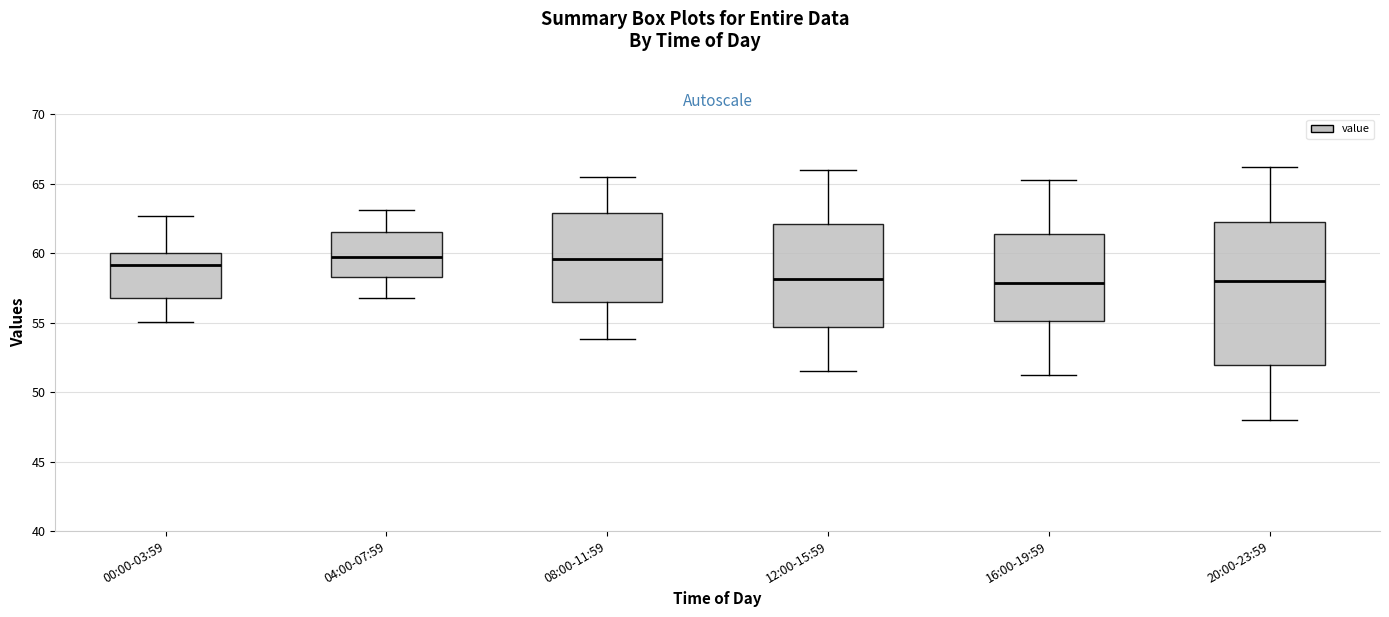

Reading left to right, transcribe this box plot: for each box, give where its median line is, the range the box spans, and where its two whiskers end, as read against the y-axis. The values are not printed on the chart, so give them approximately, as read against the axis.

00:00-03:59: median 59.0, box 56.5 to 60.0, whiskers 55.0 to 62.5
04:00-07:59: median 59.5, box 58.5 to 61.5, whiskers 57.0 to 63.0
08:00-11:59: median 59.5, box 56.5 to 63.0, whiskers 54.0 to 65.5
12:00-15:59: median 58.0, box 54.5 to 62.0, whiskers 51.5 to 66.0
16:00-19:59: median 58.0, box 55.0 to 61.5, whiskers 51.0 to 65.5
20:00-23:59: median 58.0, box 52.0 to 62.5, whiskers 48.0 to 66.0